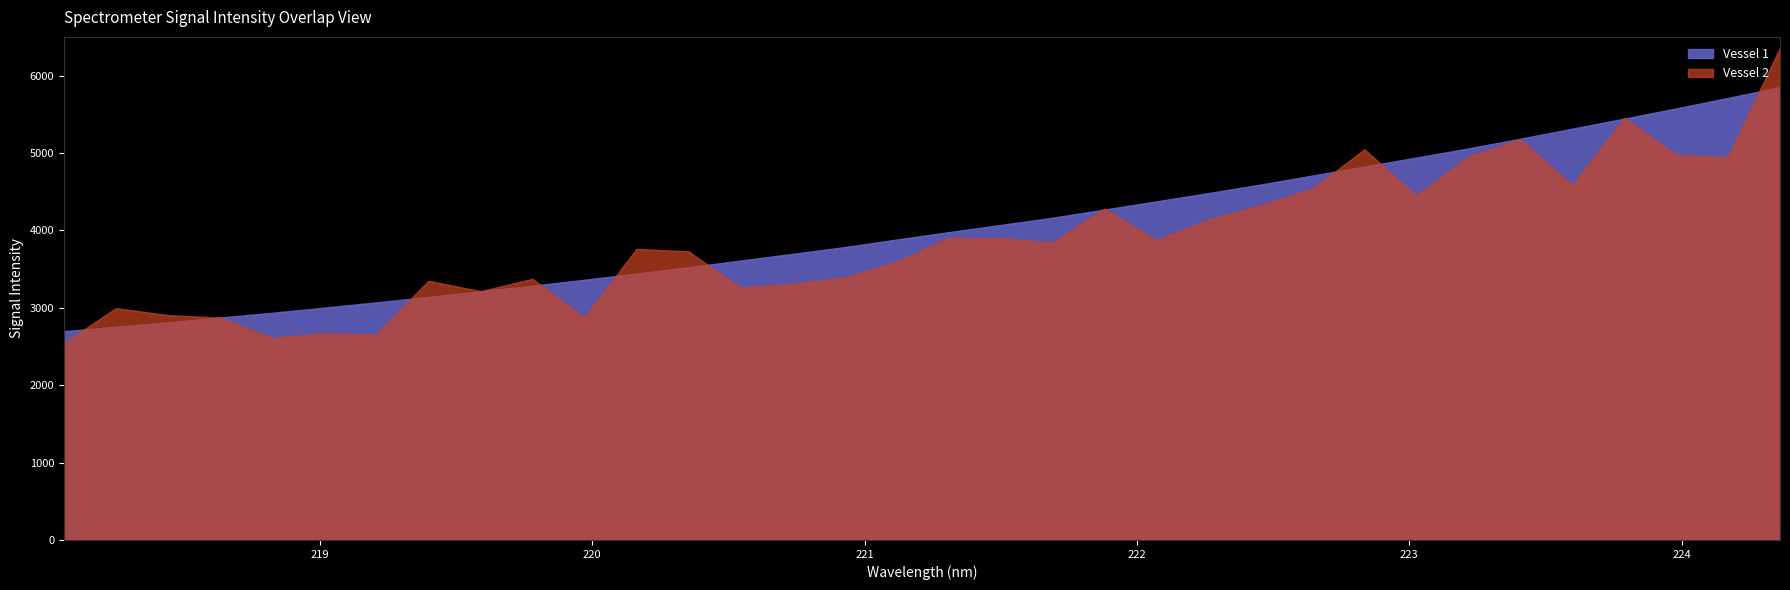

What is the label of the 2nd point from the right?

224.1709